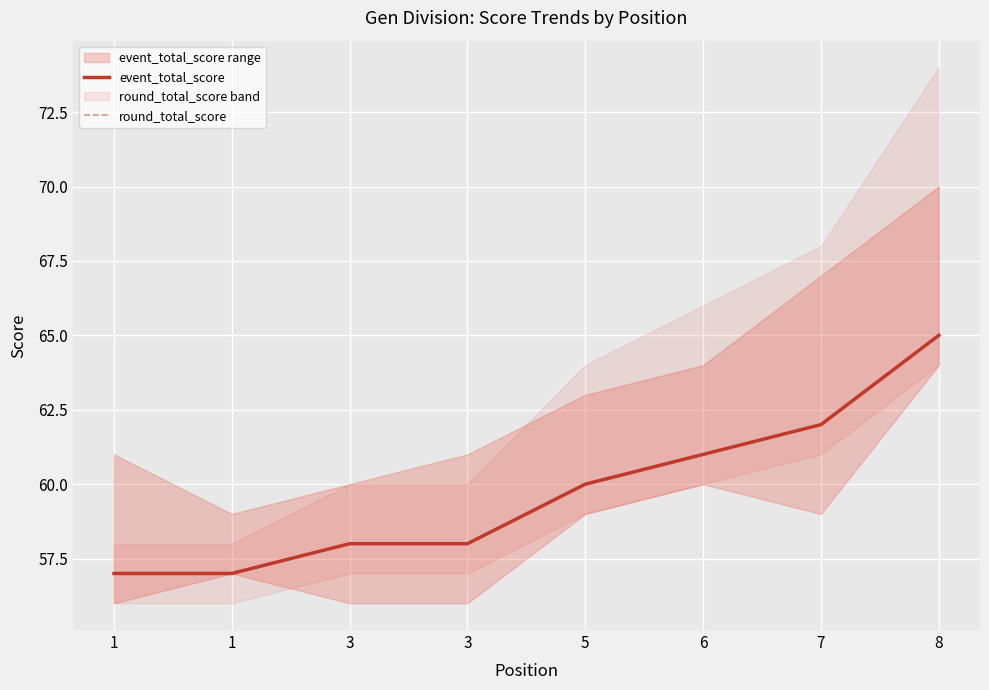

What is the value of the event_total_score point at the 1st from the left?

57